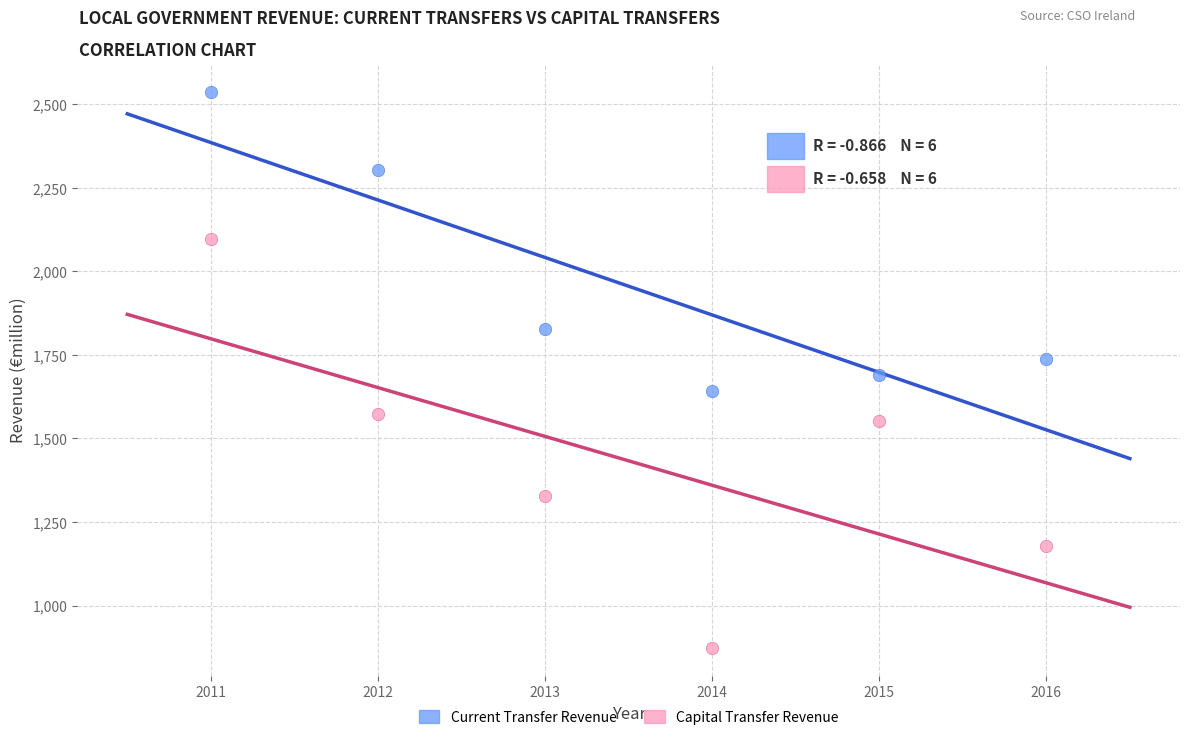

Which series reaches the minimum Y coordinate?

Capital Transfer Revenue